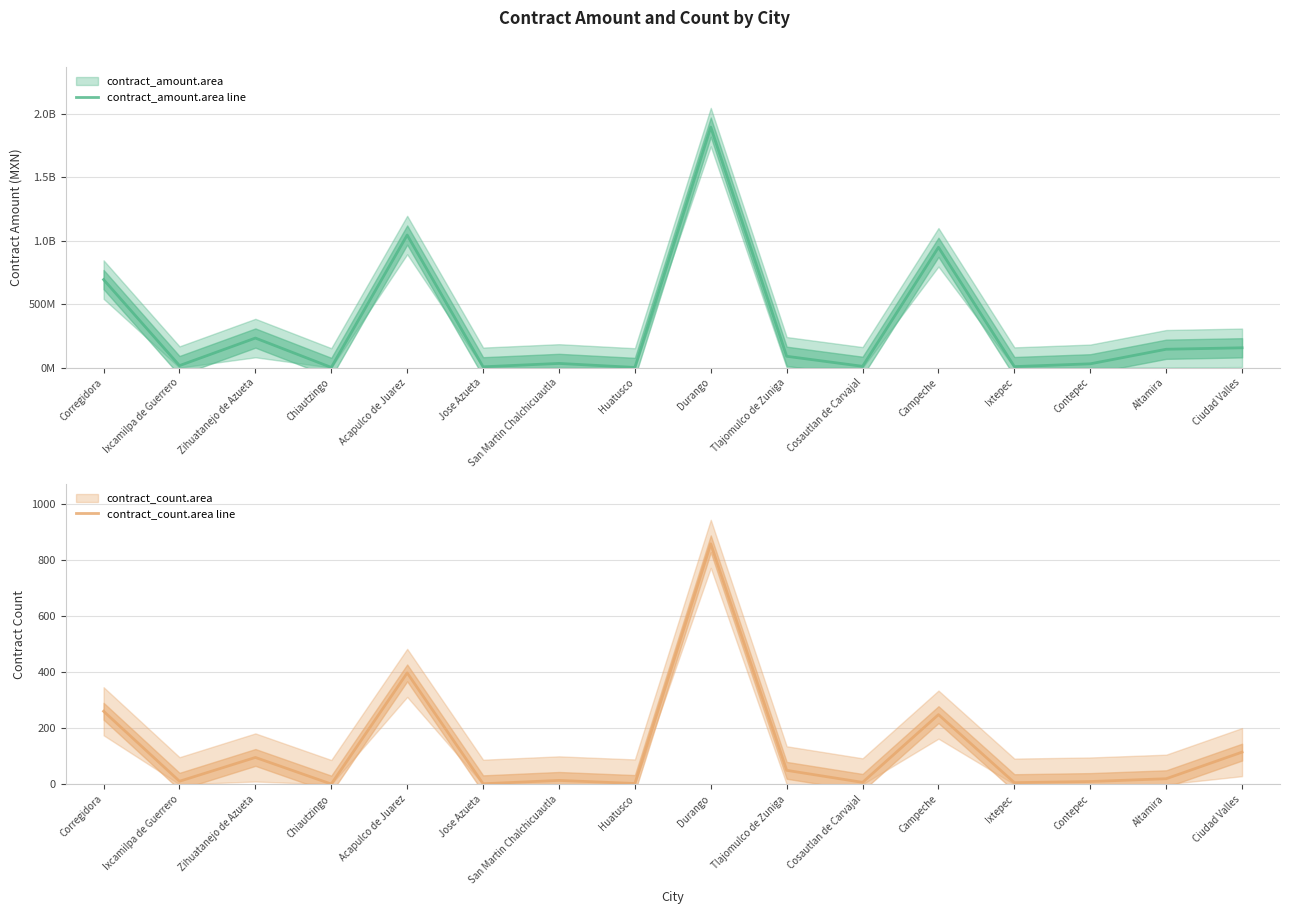

How many data points in contract_amount.area line are less than 89229043?

8